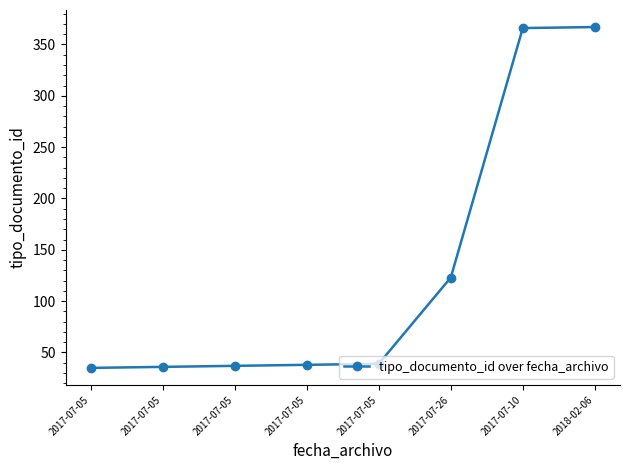

The value at 2017-07-05 is 19. True or false?

False